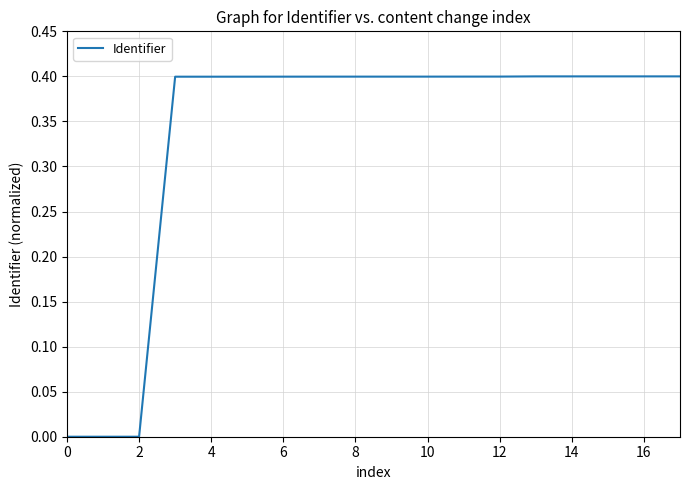

How many distinct data groups are displayed?

1